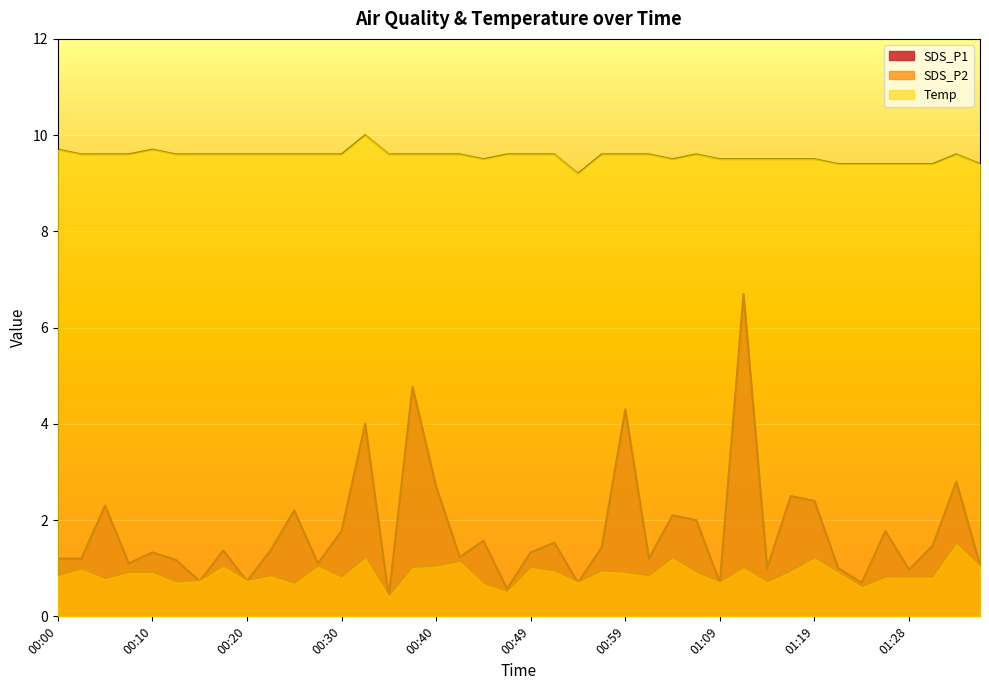

What is the approximate value of SDS_P2 at 00:25?

0.7